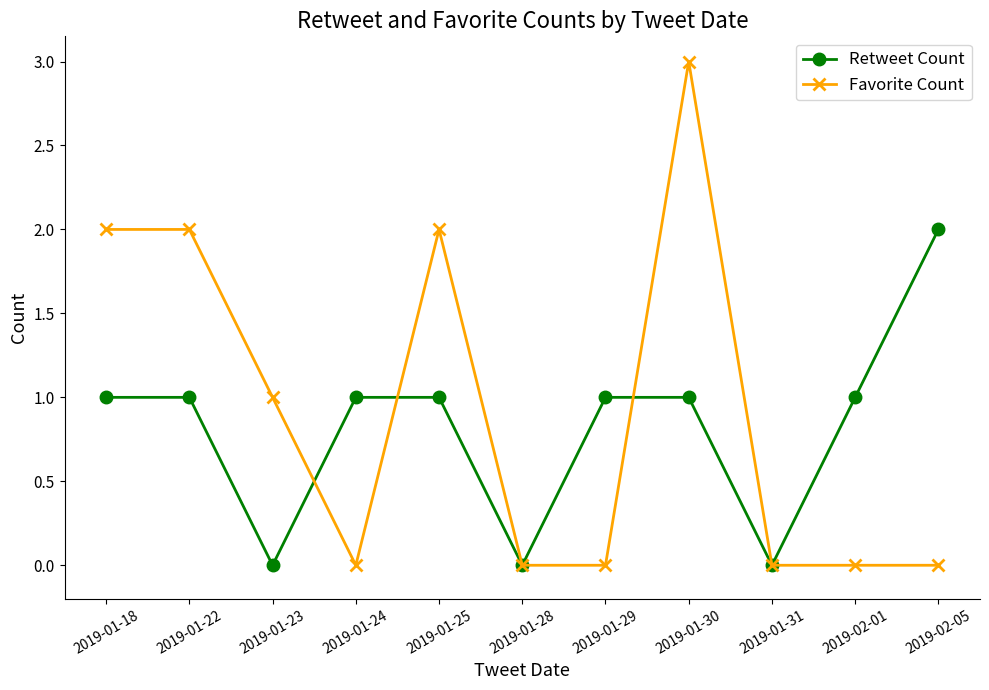

At which category does Retweet Count reach its first local valley?

2019-01-23